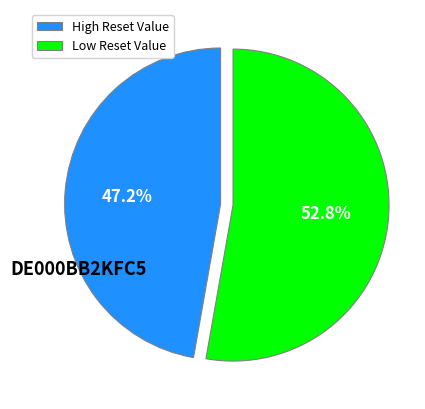

Rank the categories by value from highest to lowest.

Low Reset Value, High Reset Value